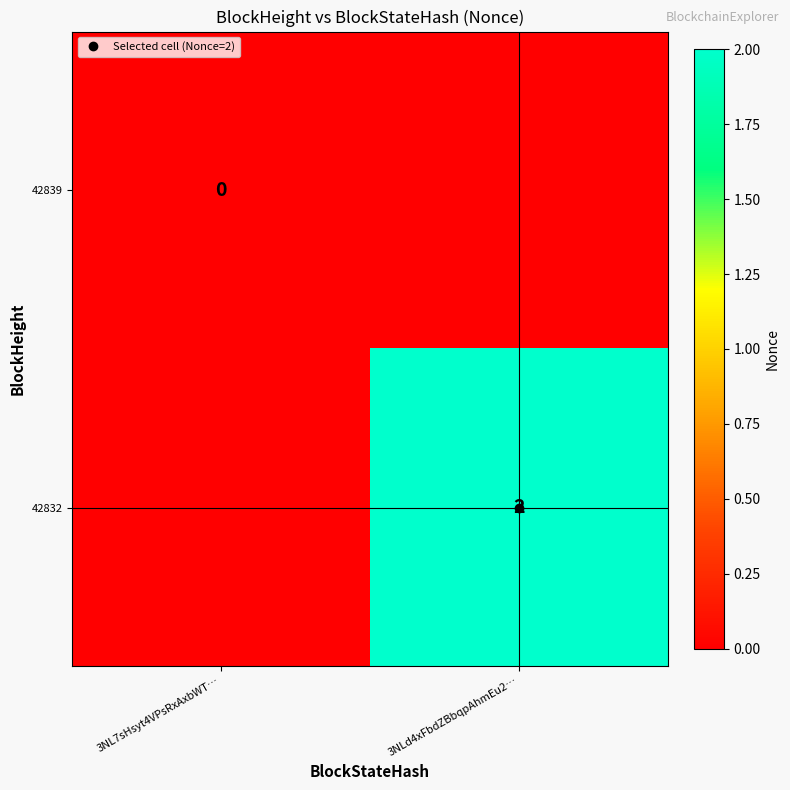

Is the value of 42832 at 3NLd4xFbdZBbqpAhmEu2… greater than the value of 42839 at 3NL7sHsyt4VPsRxAxbWT…?

Yes